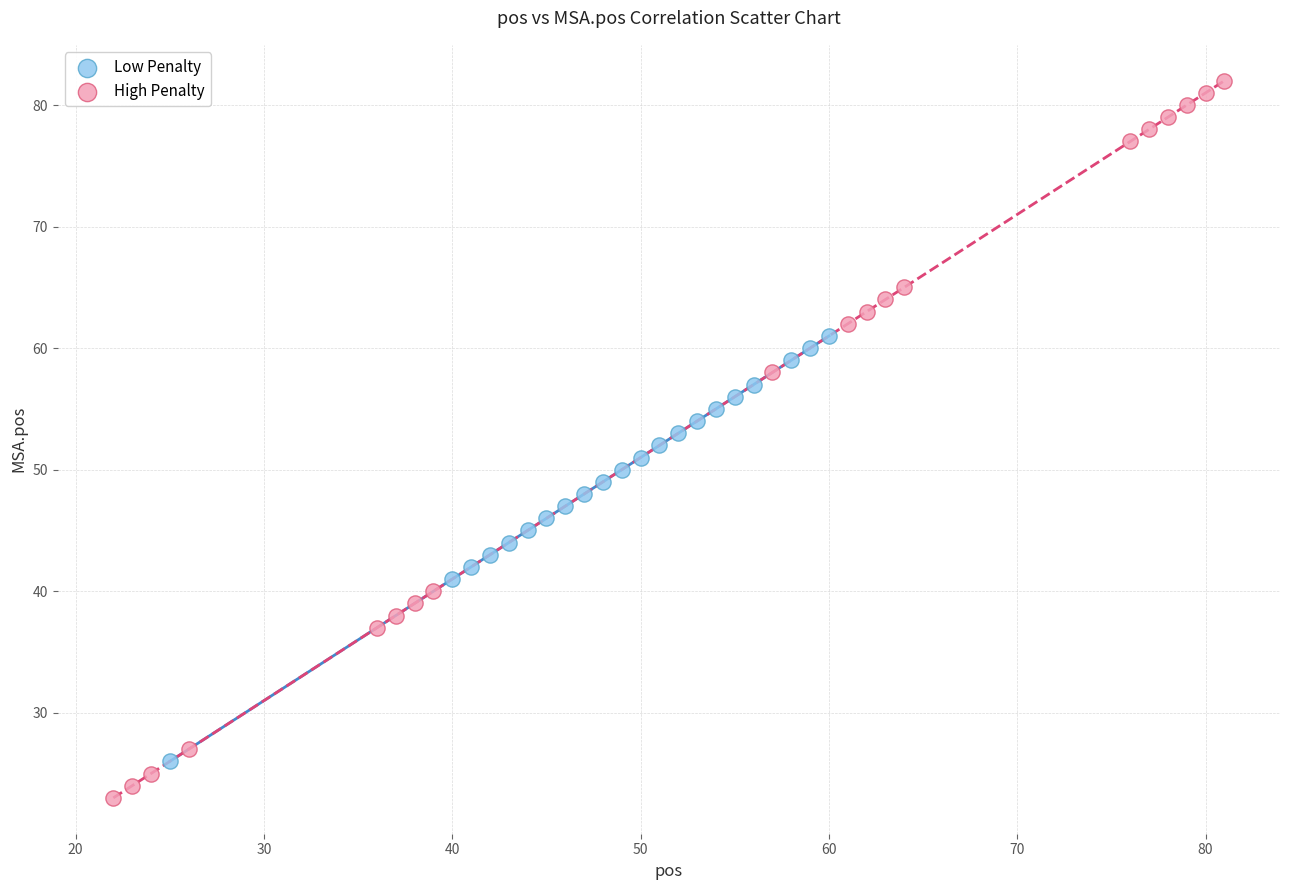

What are all the series names shown in the legend?

Low Penalty, High Penalty